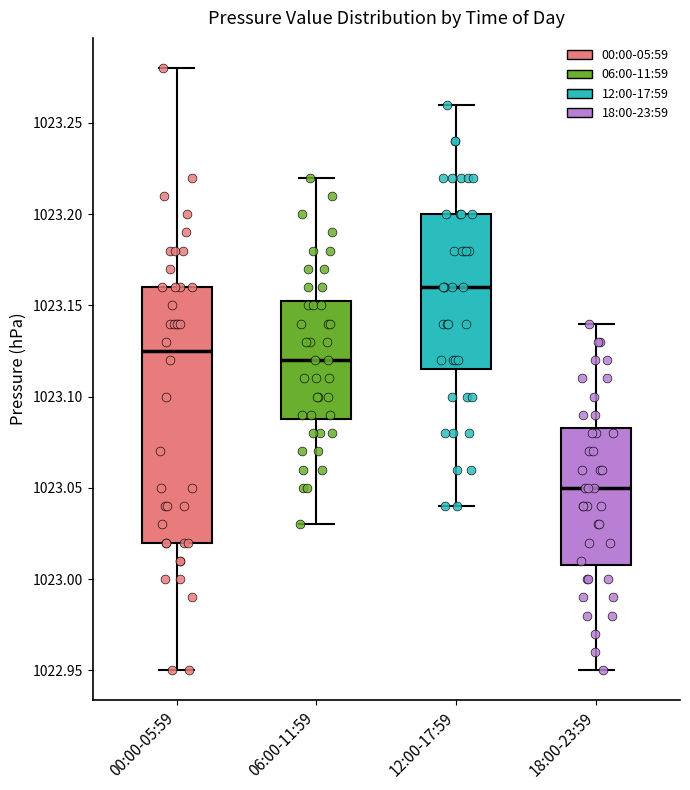

Which box's median line is the lowest?

18:00-23:59